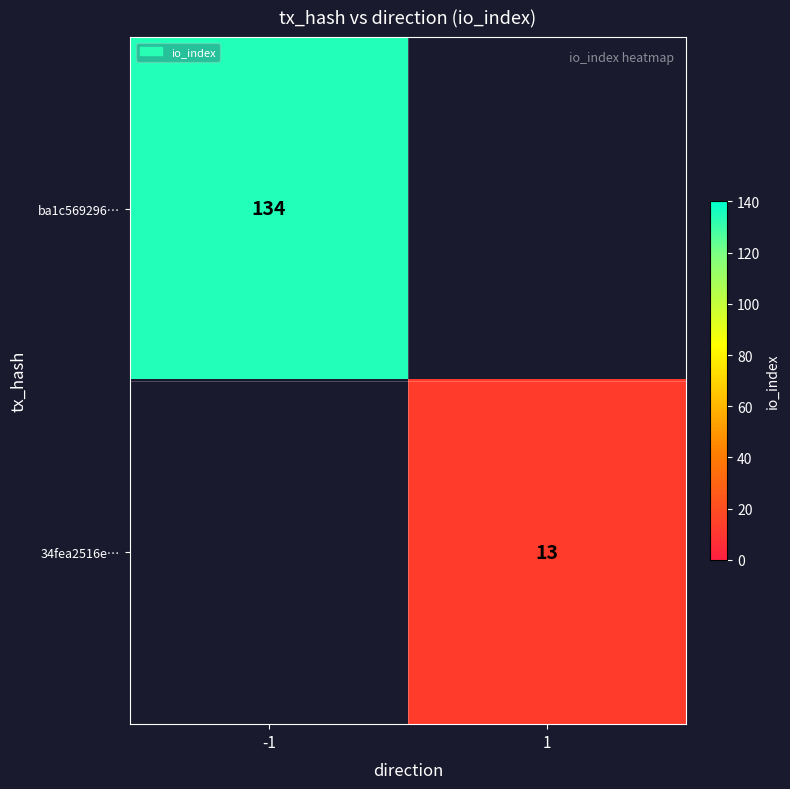

True or false: 34fea2516e… has a value of 19 at 1.

False